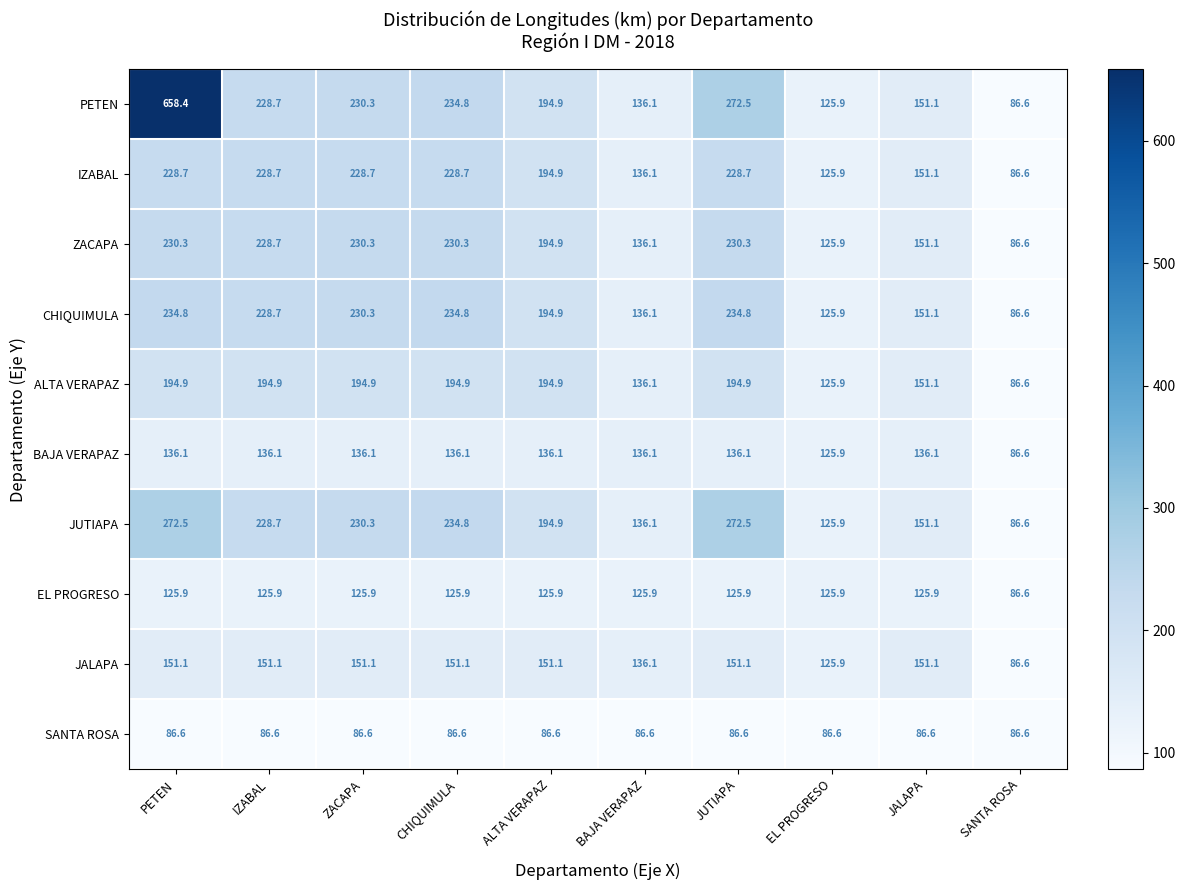

Rank the series by their maximum value, from lowest to highest.

SANTA ROSA, EL PROGRESO, BAJA VERAPAZ, JALAPA, ALTA VERAPAZ, IZABAL, ZACAPA, CHIQUIMULA, JUTIAPA, PETEN